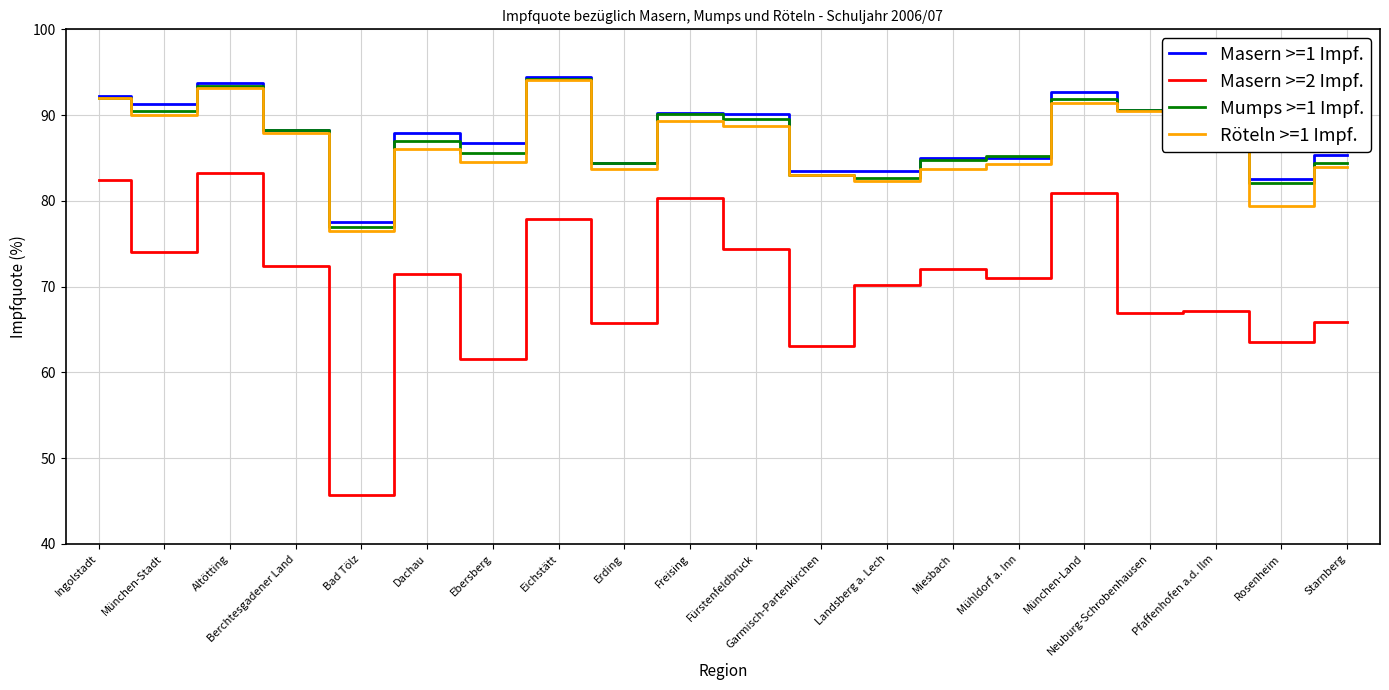

True or false: Mumps >=1 Impf. has more than 1 points higher than both neighbors.

True